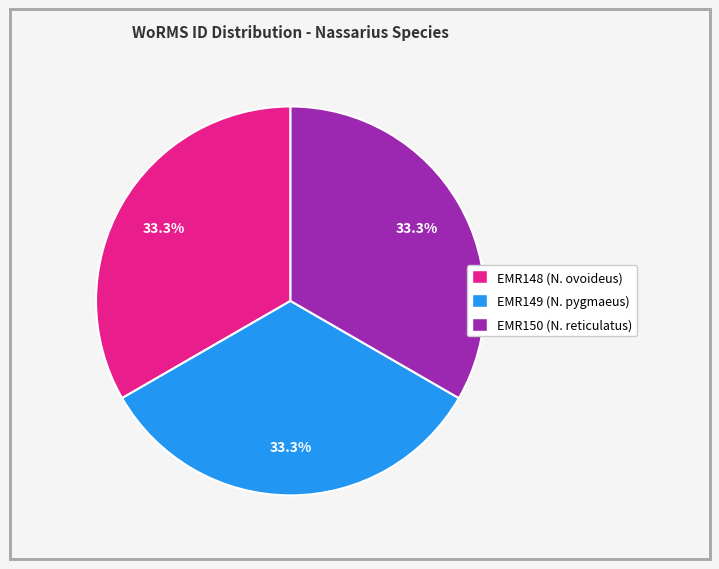

Does any single category account for the majority?

No